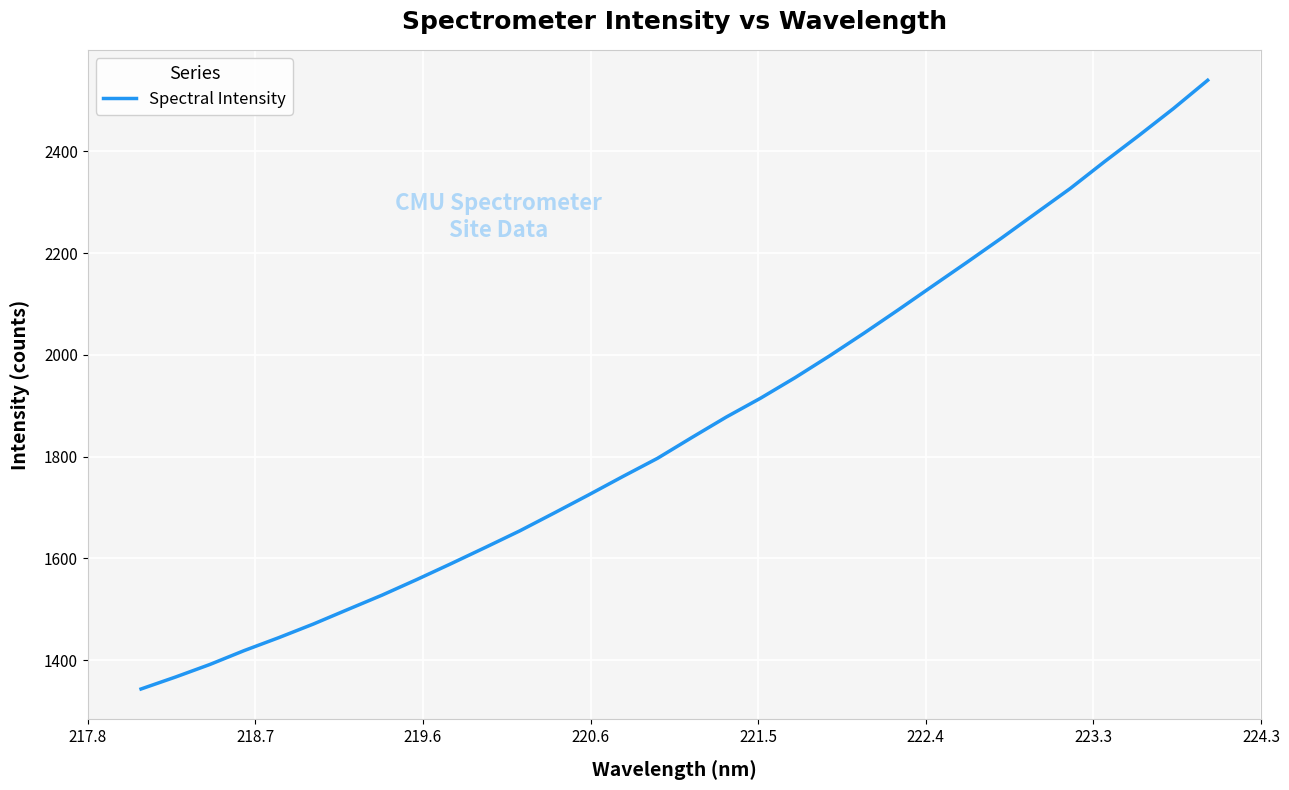

True or false: there are more than 0 points higher than both neighbors.

False